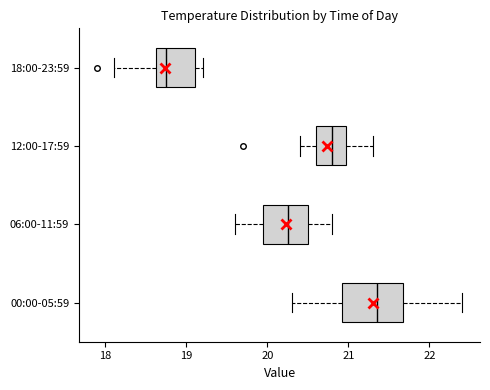

Where does the median line of the box for 12:00-17:59 sit on the x-axis? The values are not printed on the chart, so give them approximately, as read against the axis.

20.8